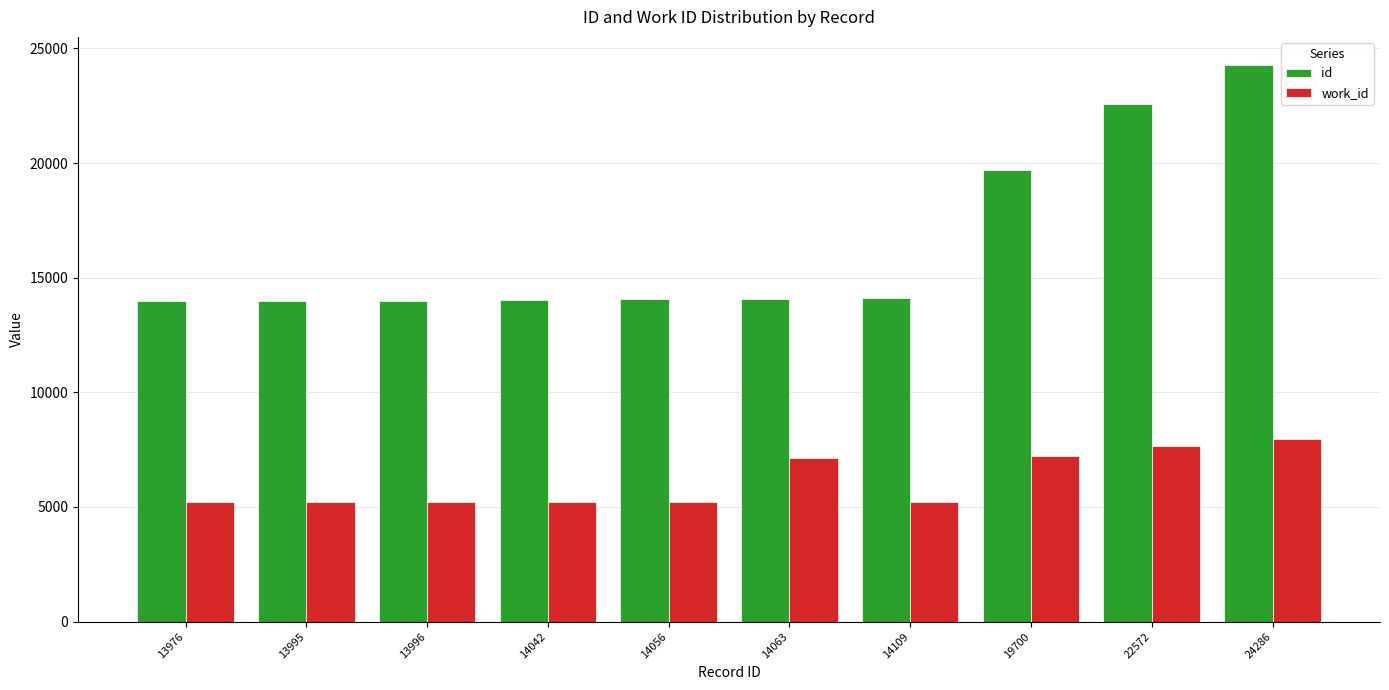

At 24286, list the series in order from largest to smallest.

id, work_id